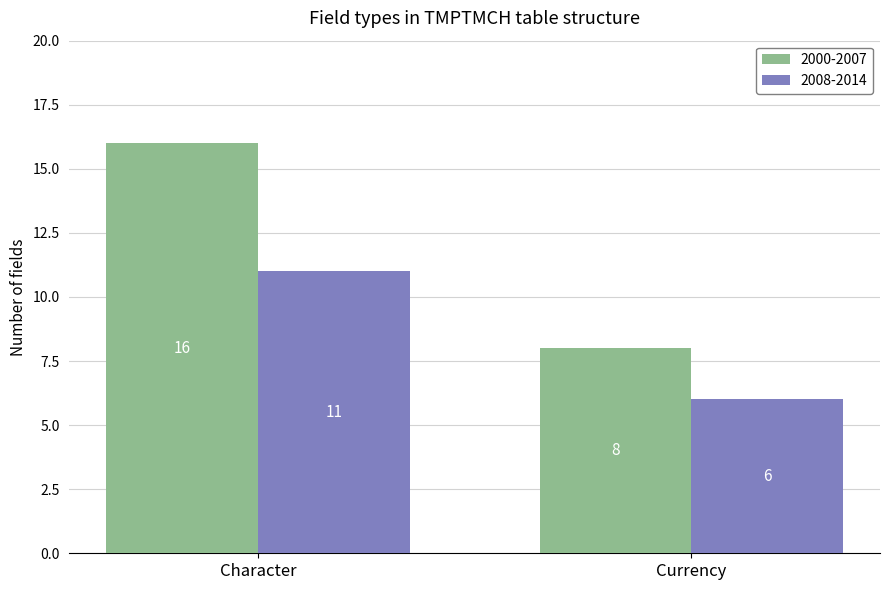

What is the spread (max minus min) of values at Currency?

2